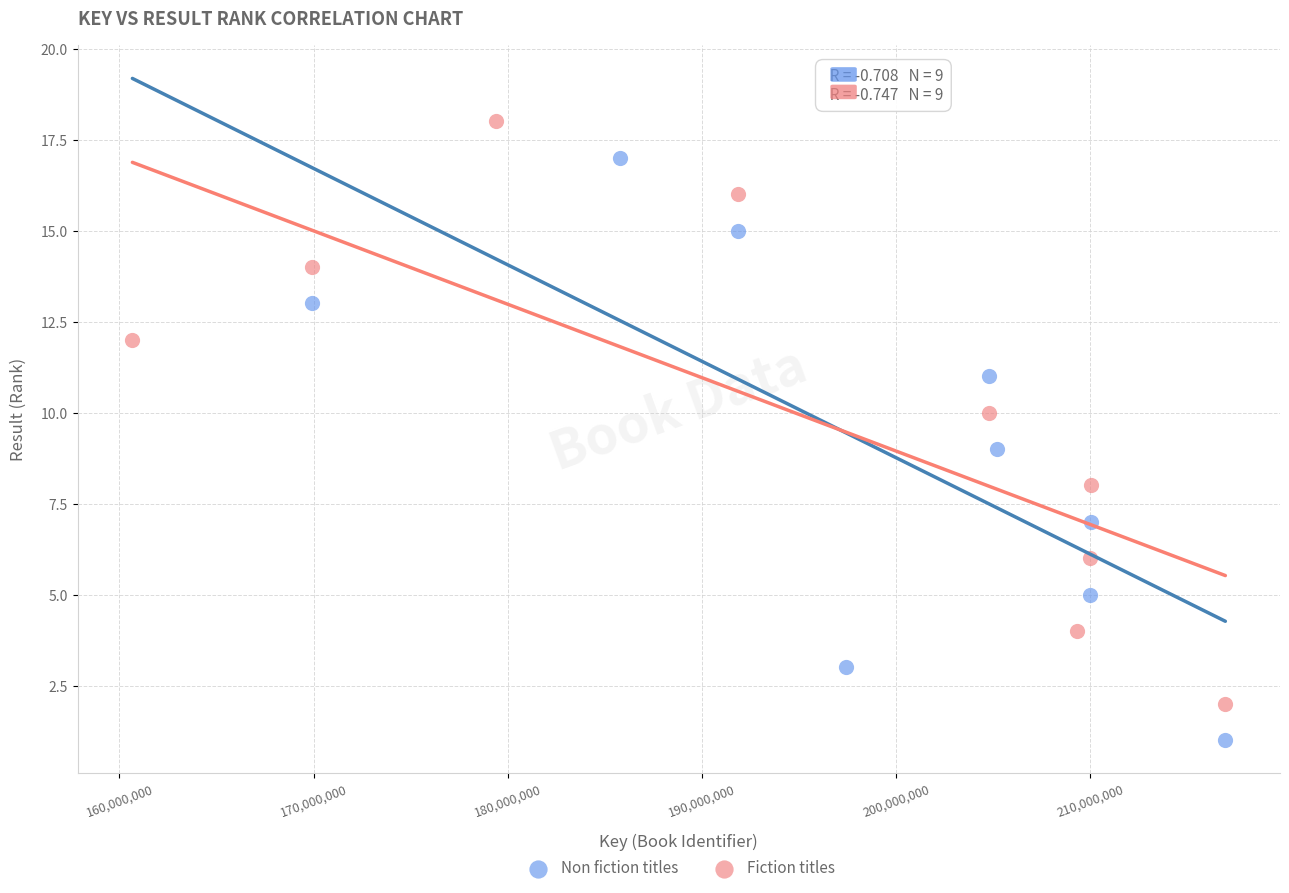

Which series contains the lowest Y value?

Non fiction titles